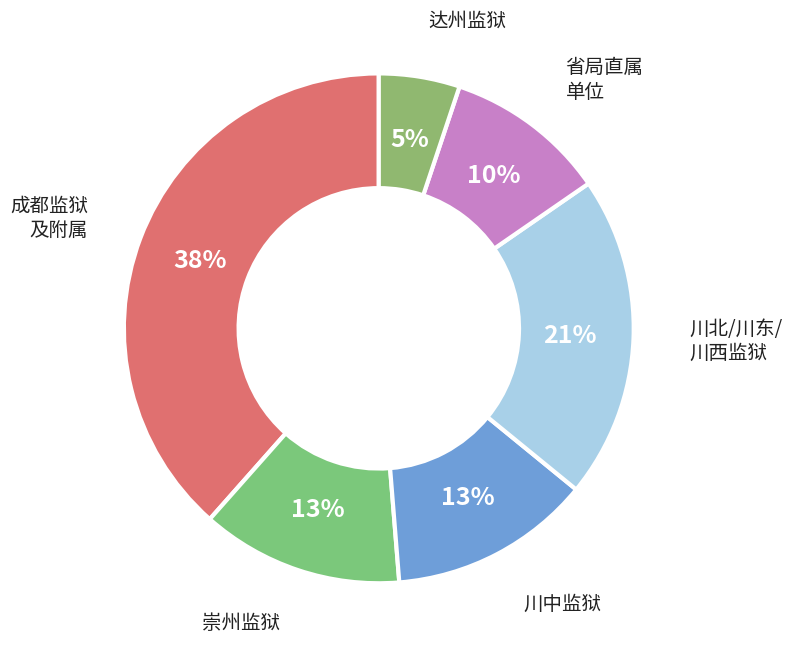

Is there any slice that represents more than half of the pie?

No